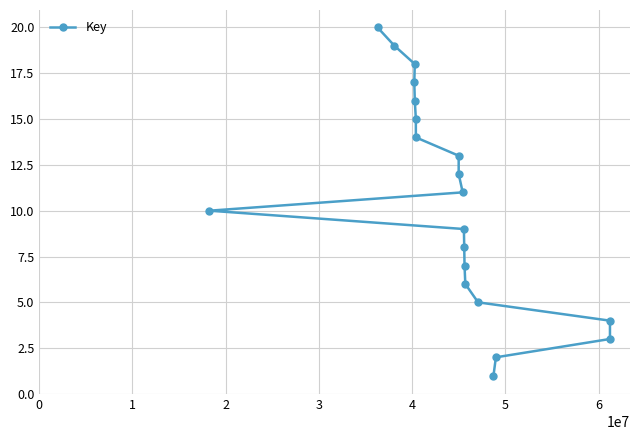

What is the difference between the maximum and second lowest values?

18